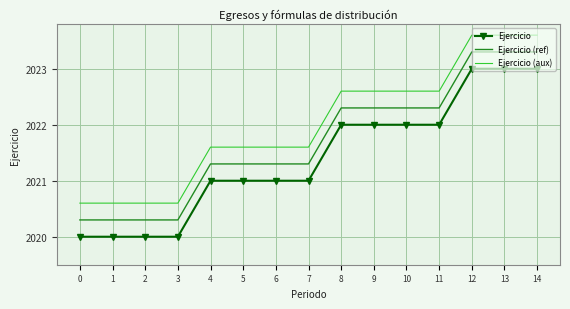

List the series in order of their overall mean, lowest first.

Ejercicio, Ejercicio (ref), Ejercicio (aux)